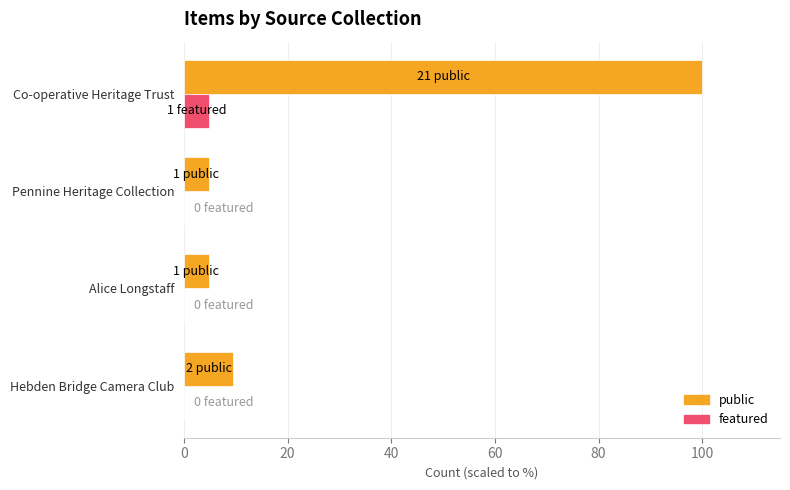

Which series has the largest total across all categories?

public